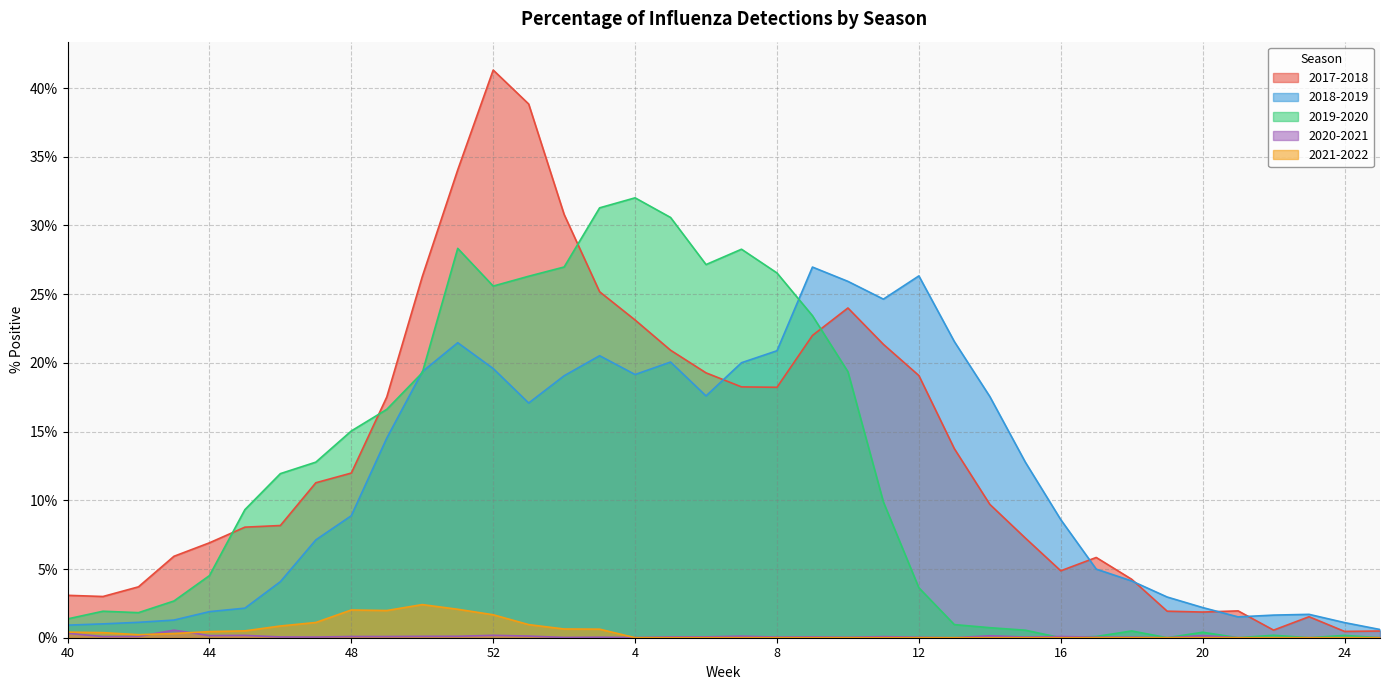

Is it true that 2017-2018 equals 0.3 at 49?

False